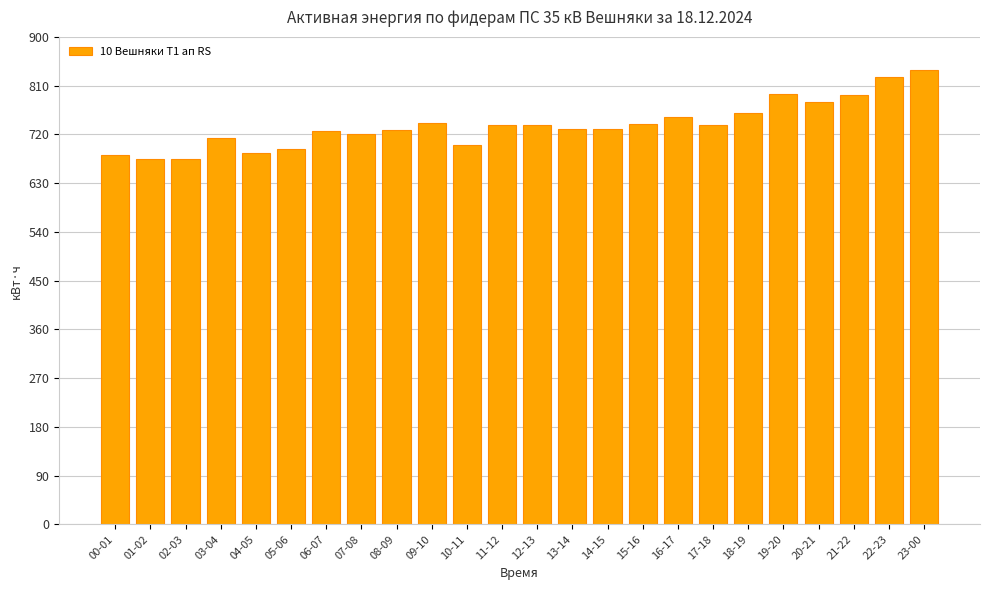

What is the label of the 20th bar from the right?

04-05